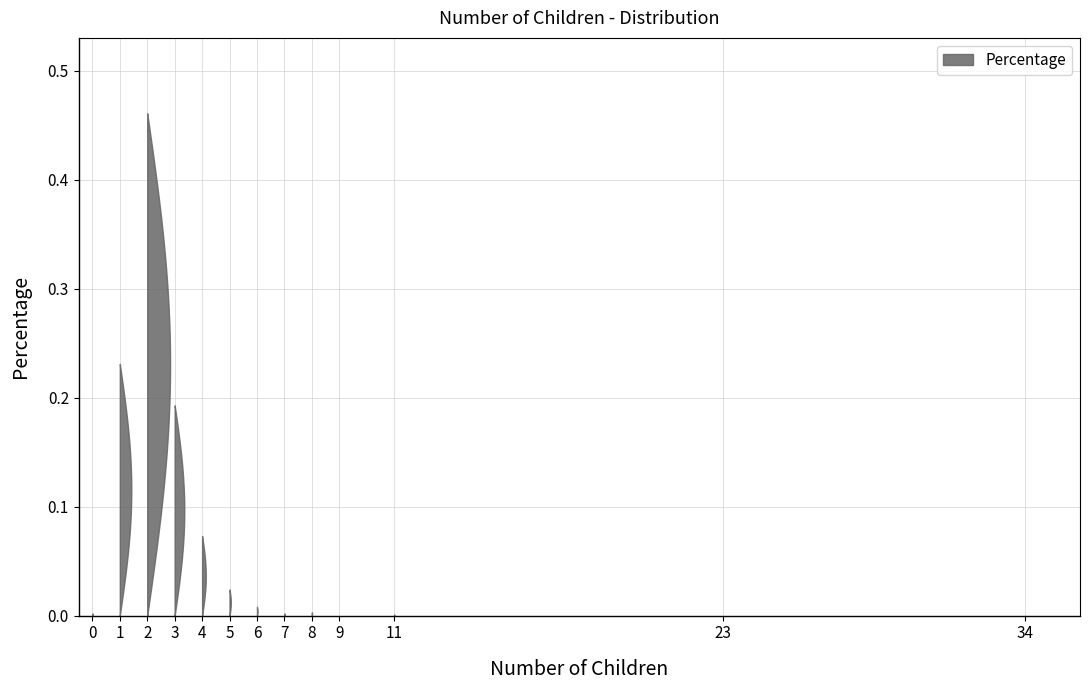

Reading left to right, transcribe all the data shown in this chart.

0.0	0.2	0.5	0.2	0.1	0.0	0.0	0.0	0.0	0.0	0.0	0.0	0.0